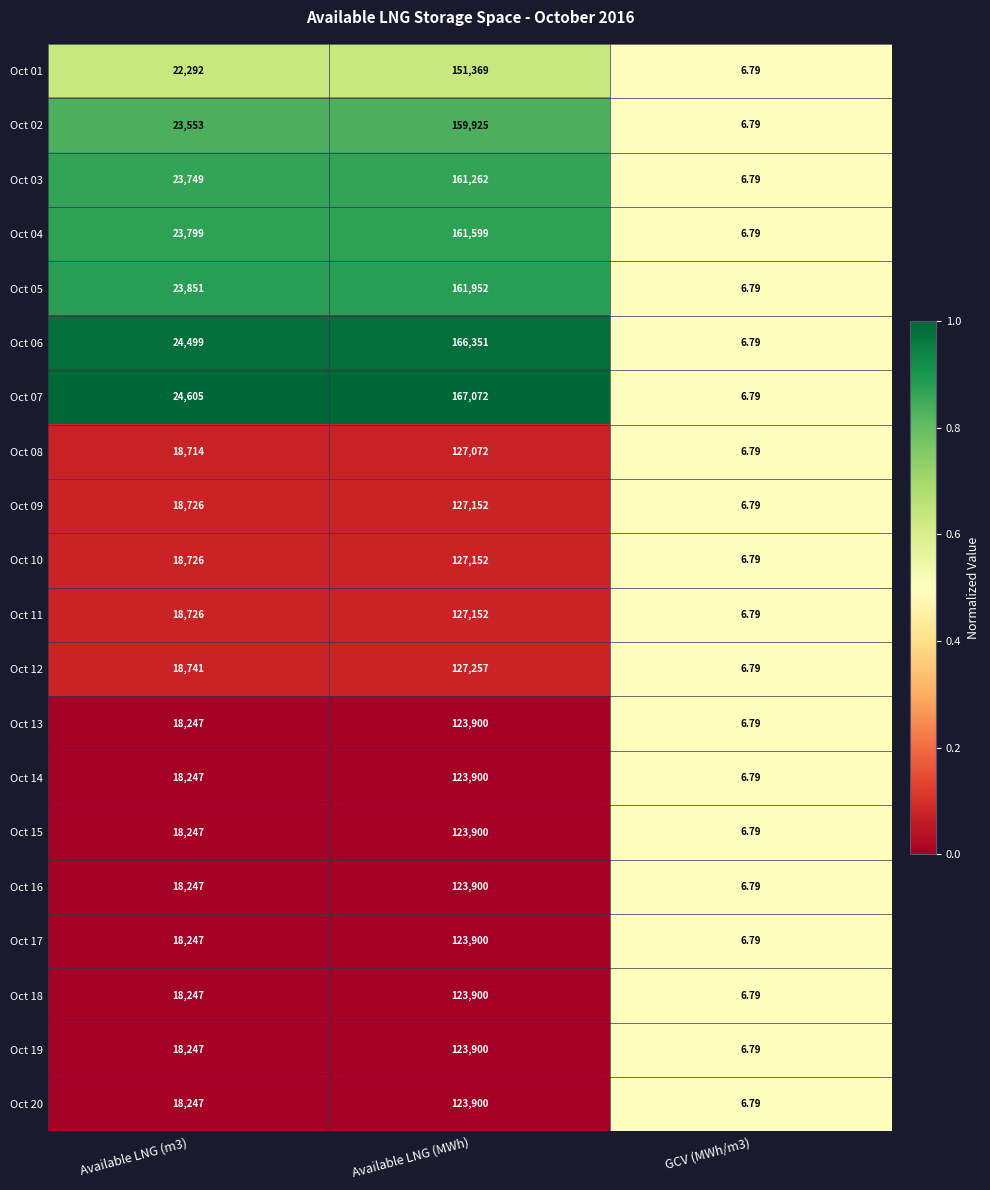

At which category is the sum across all series the highest?

Available LNG (MWh)